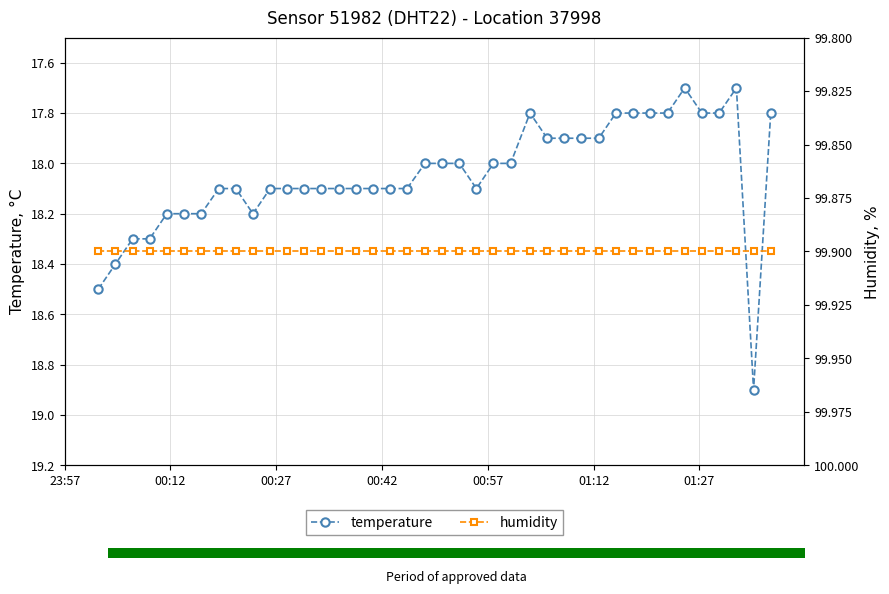

What is the value of the temperature point at the 10th from the left?

18.2